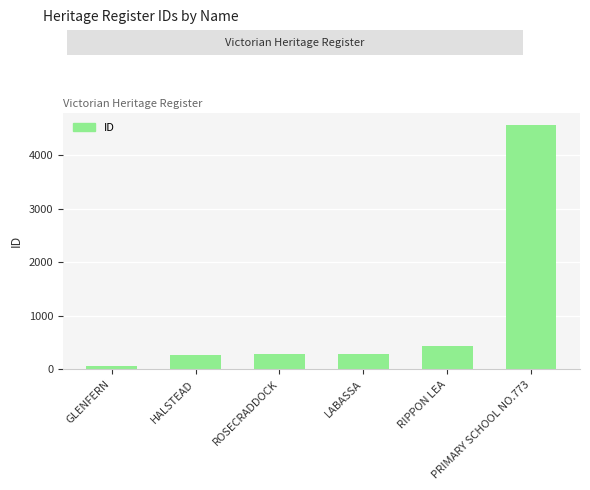

Are the bars horizontal?

No